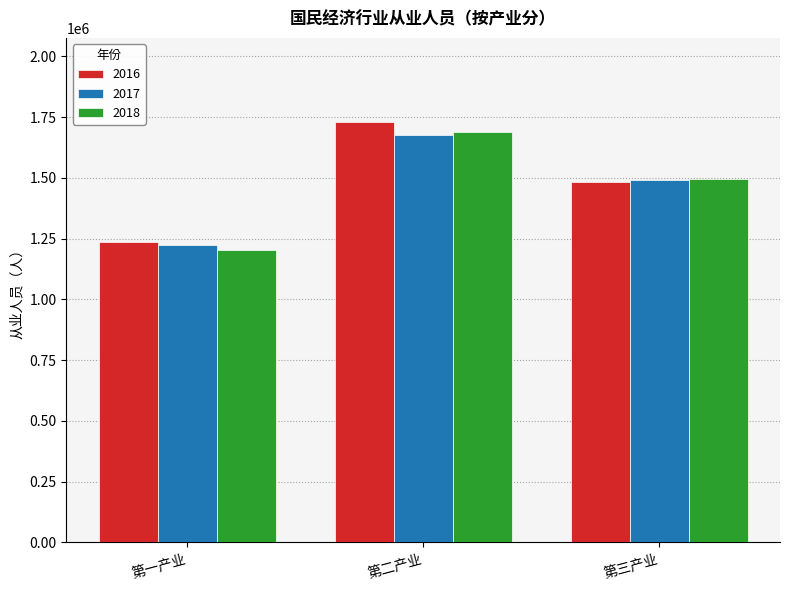

Reading left to right, transcribe all the data shown in this chart.

2016: 第一产业=1238229	第二产业=1730186	第三产业=1483961
2017: 第一产业=1225321	第二产业=1677795	第三产业=1490797
2018: 第一产业=1202976	第二产业=1688272	第三产业=1493645